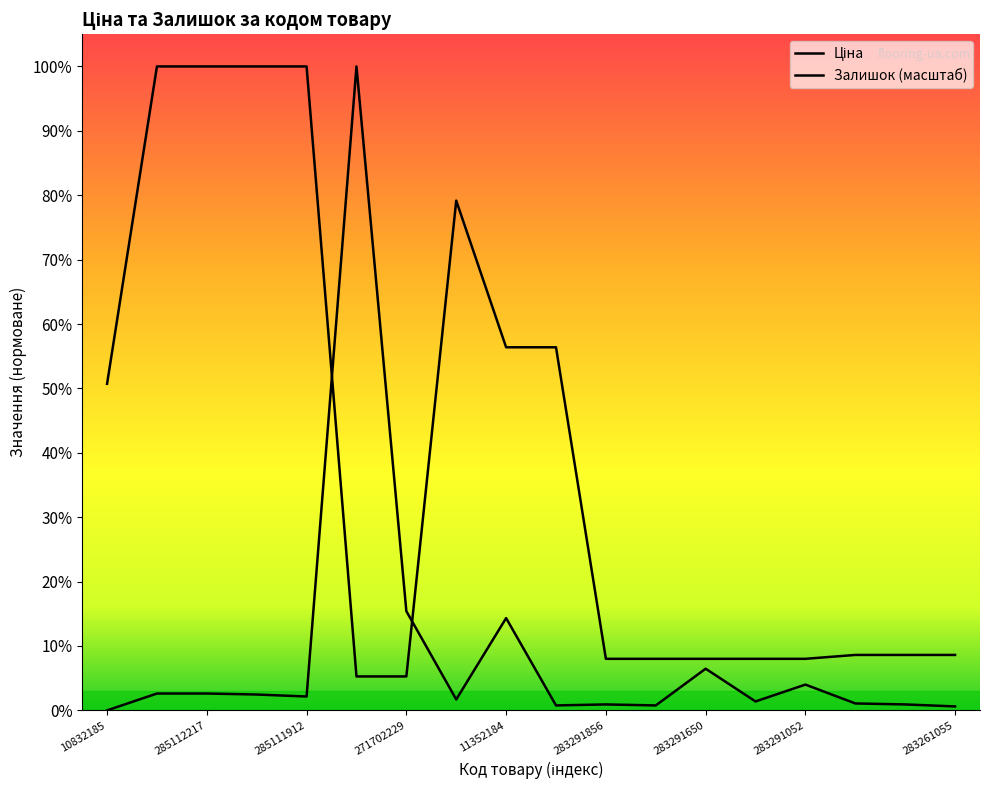

What is the label of the 16th point from the right?

285112217